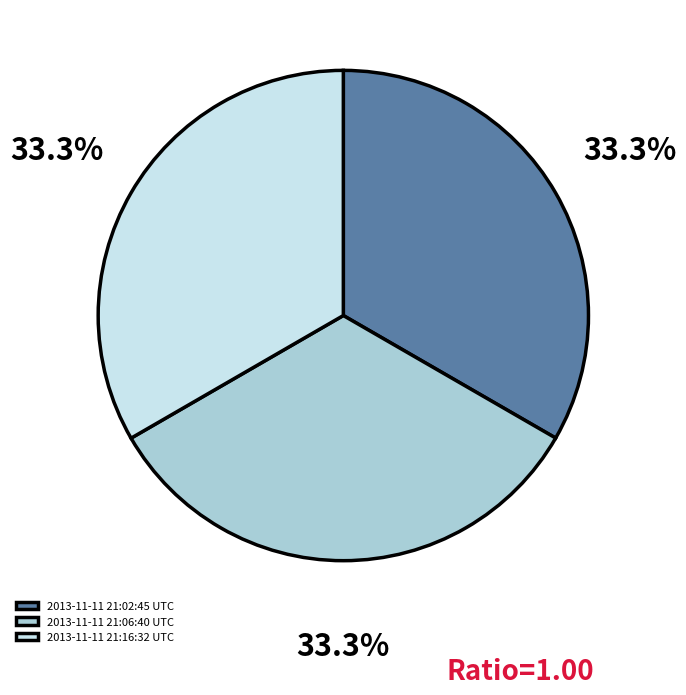

What percentage is NOT represented by 2013-11-11 21:06:40 UTC?

66.7%